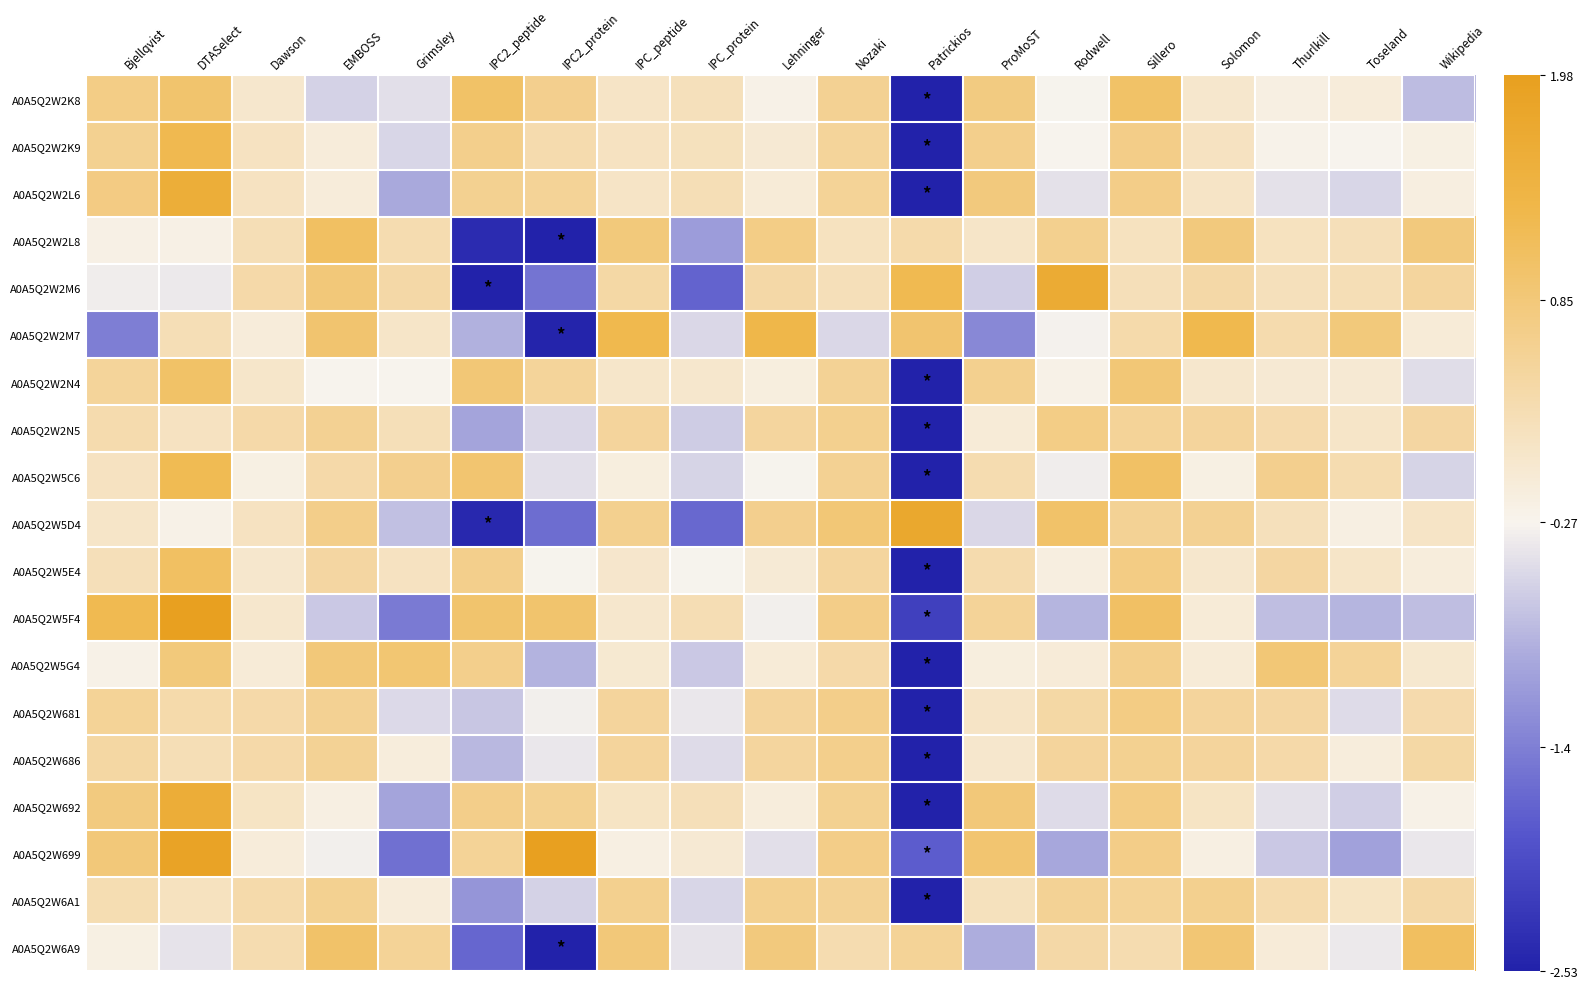

At how many categories does at least one series exceed 0?

19